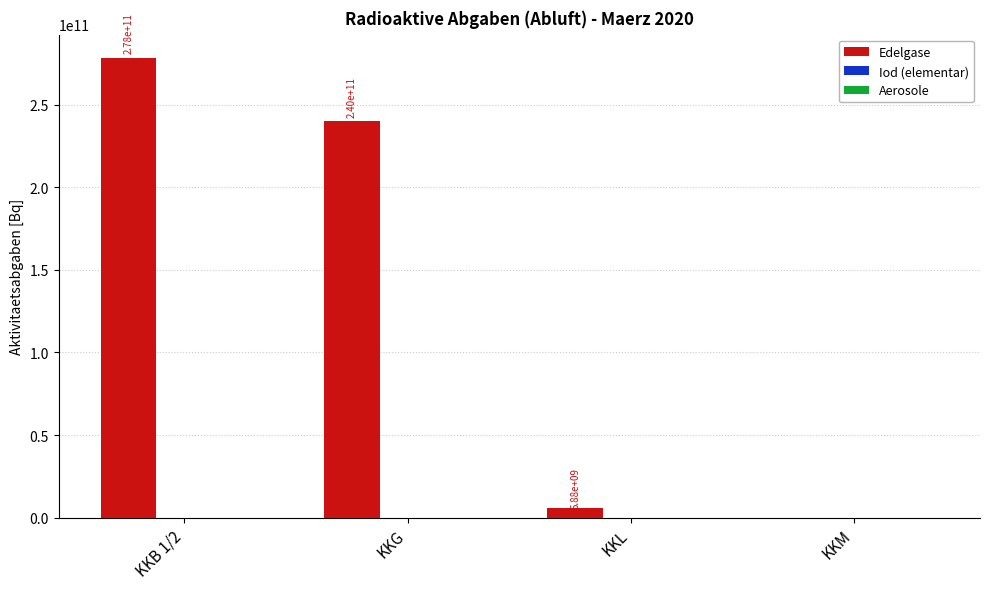

At which category is the sum across all series the highest?

KKB 1/2